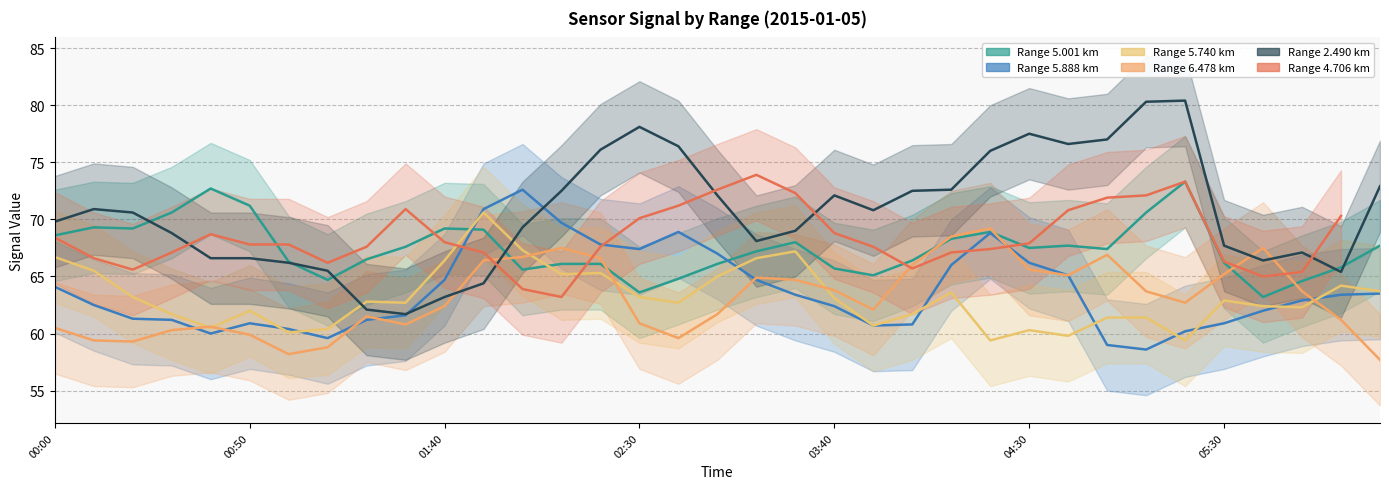

At how many categories does at least one series exceed 60?

35